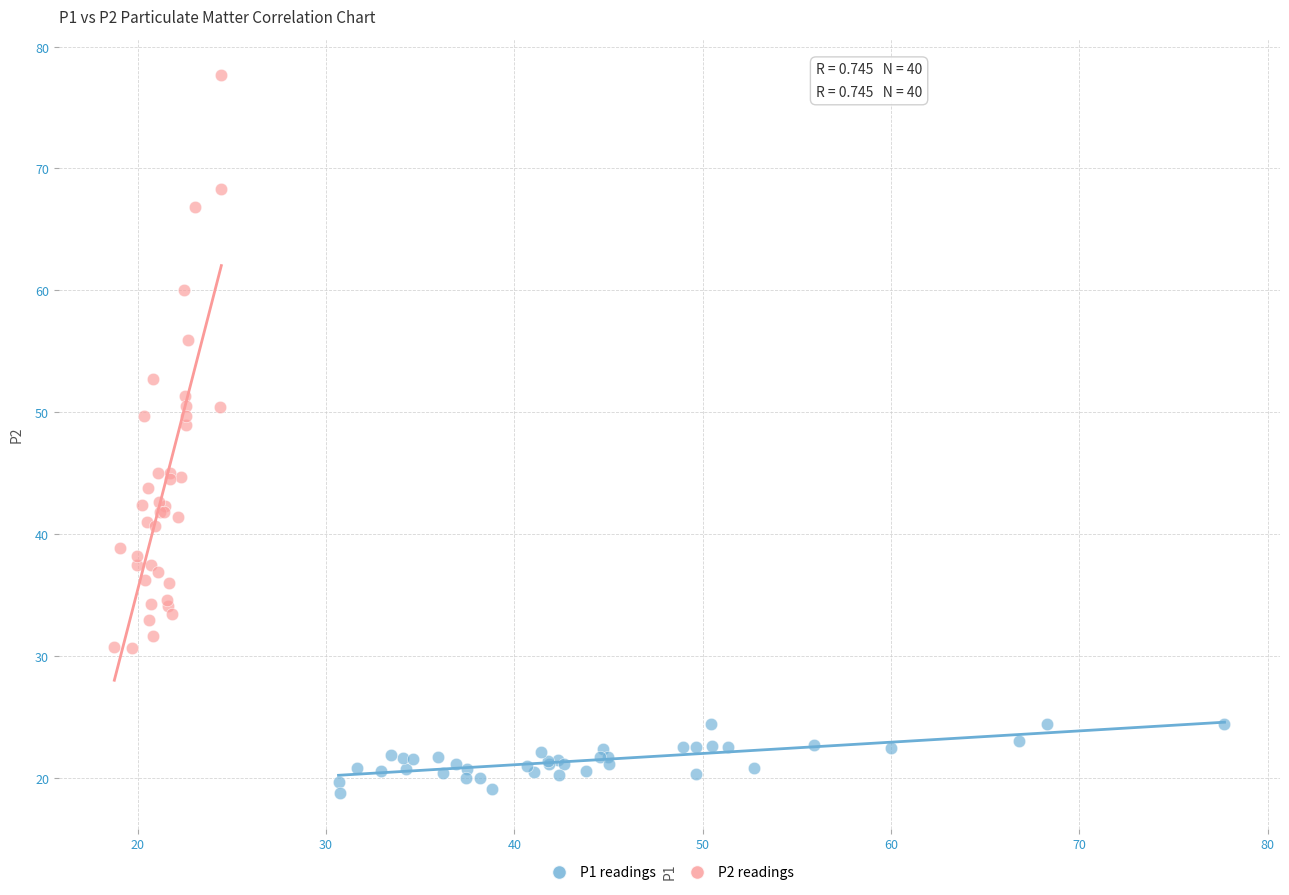

Which series contains the lowest Y value?

P1 readings